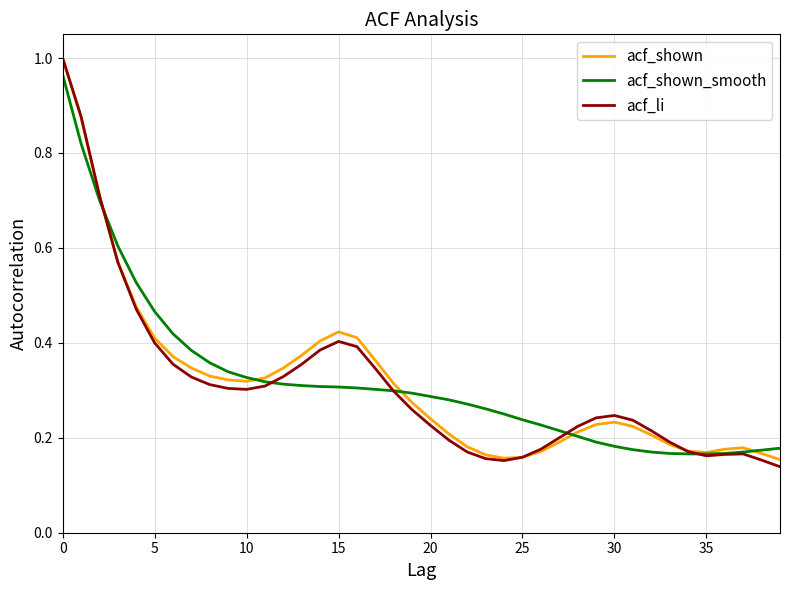

Which series has the largest range (max minus min)?

acf_li